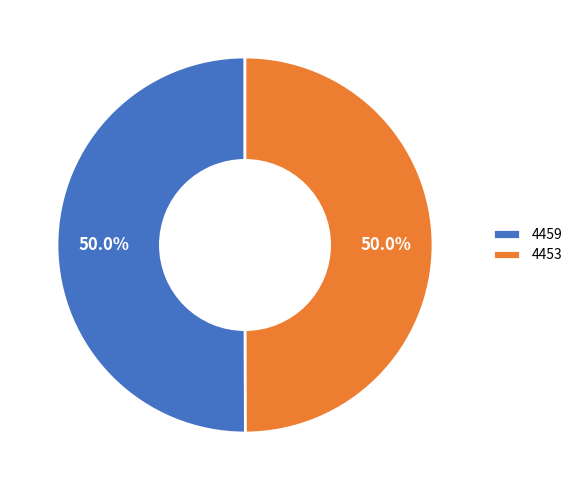

To the nearest percent, what percentage of the pie is 4459?

50%